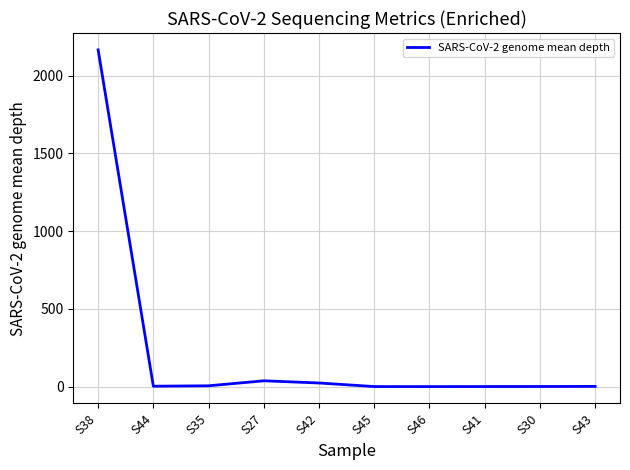

What is the smallest value displayed?

0.1